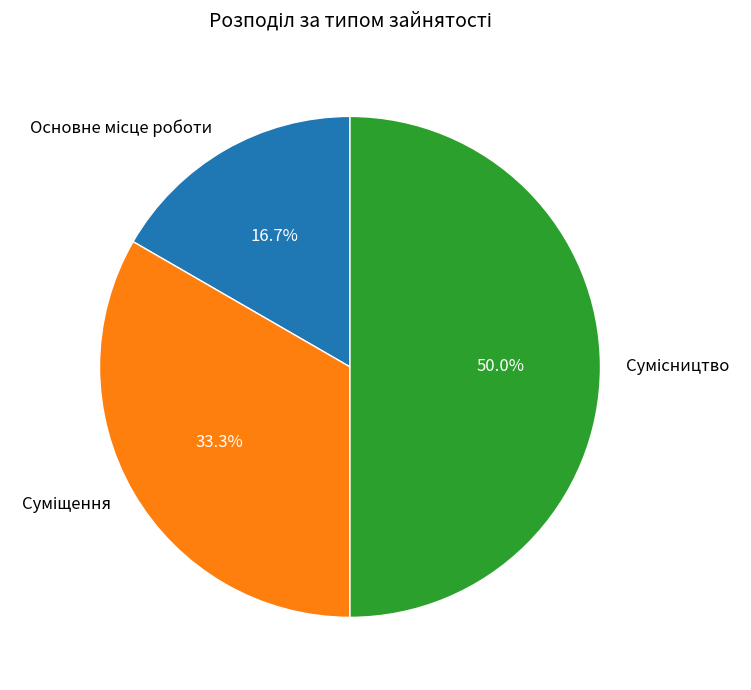

Count the number of slices in the pie.

3